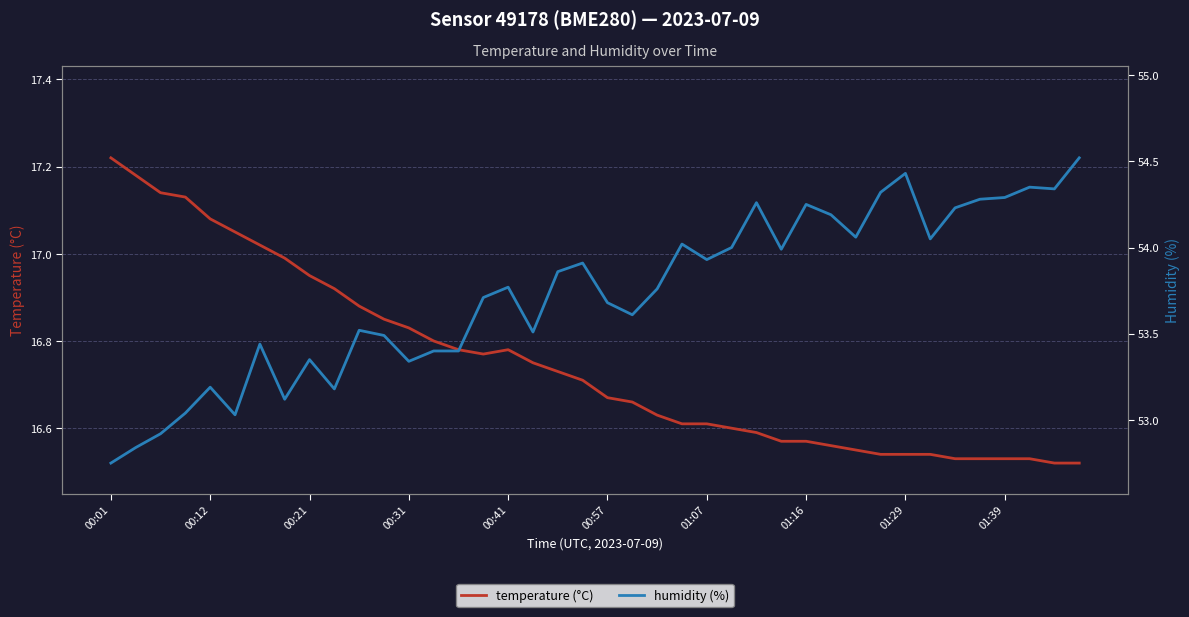

Between 18 and 37, which series saw the biggest shift?

humidity (%)